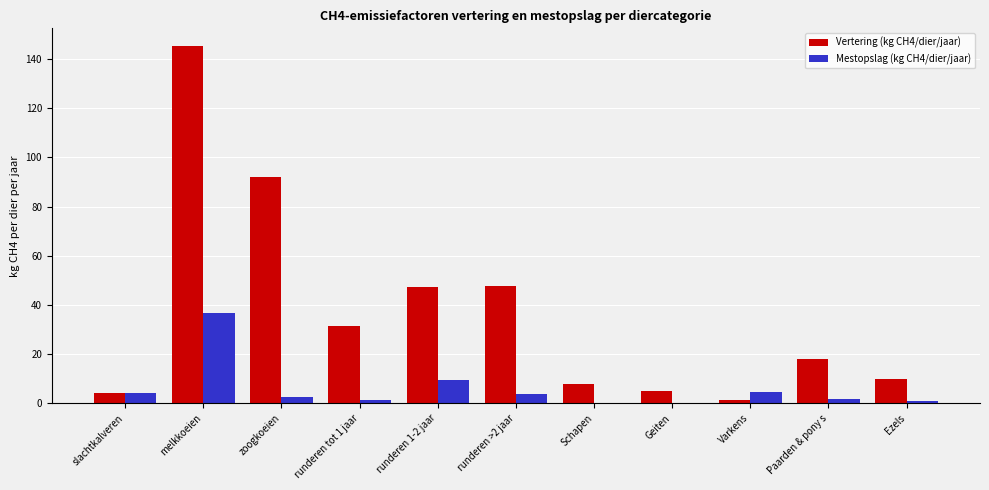

Is the value of Mestopslag (kg CH4/dier/jaar) at Schapen greater than the value of Vertering (kg CH4/dier/jaar) at melkkoeien?

No